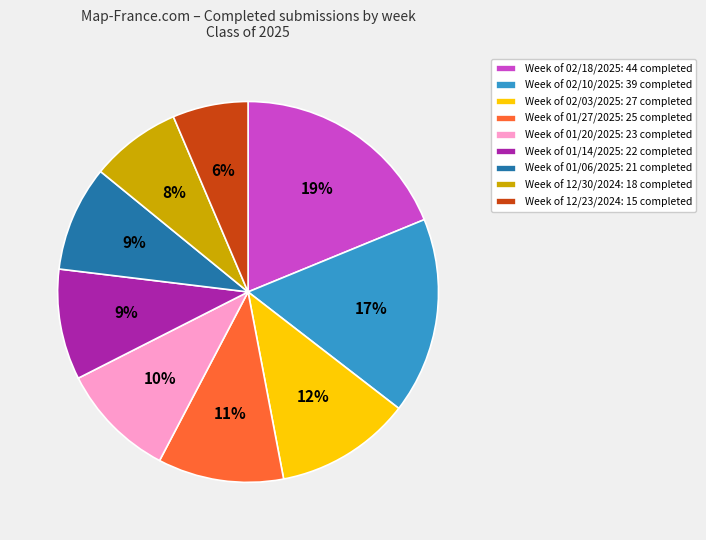

What is the ratio of the value at Week of 01/20/2025: 23 completed to the value at Week of 01/06/2025: 21 completed?

1.1